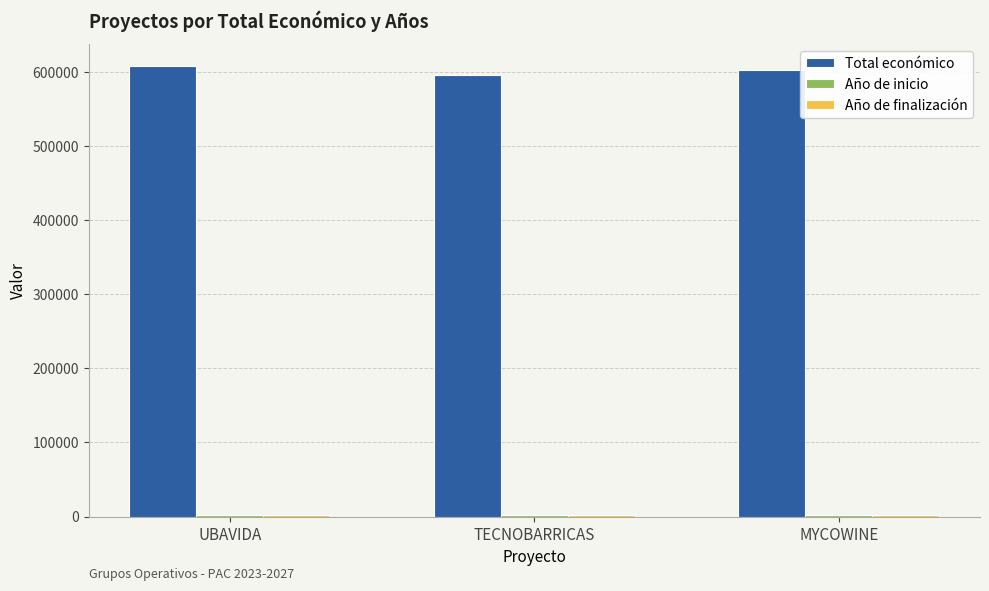

Are the bars horizontal?

No